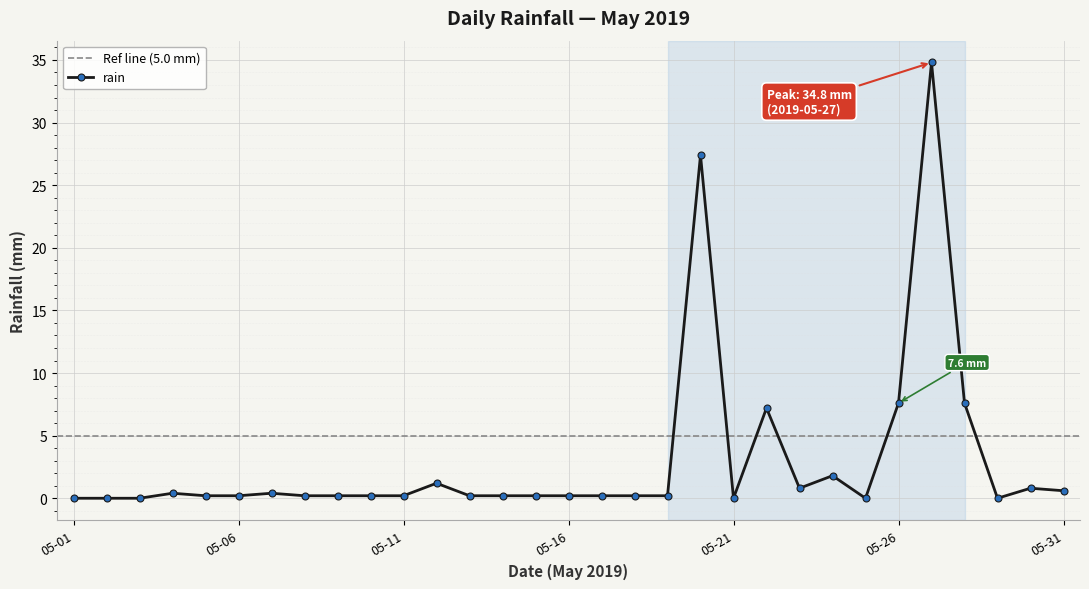

Is it true that rain equals 0.0 at 05-01?

True